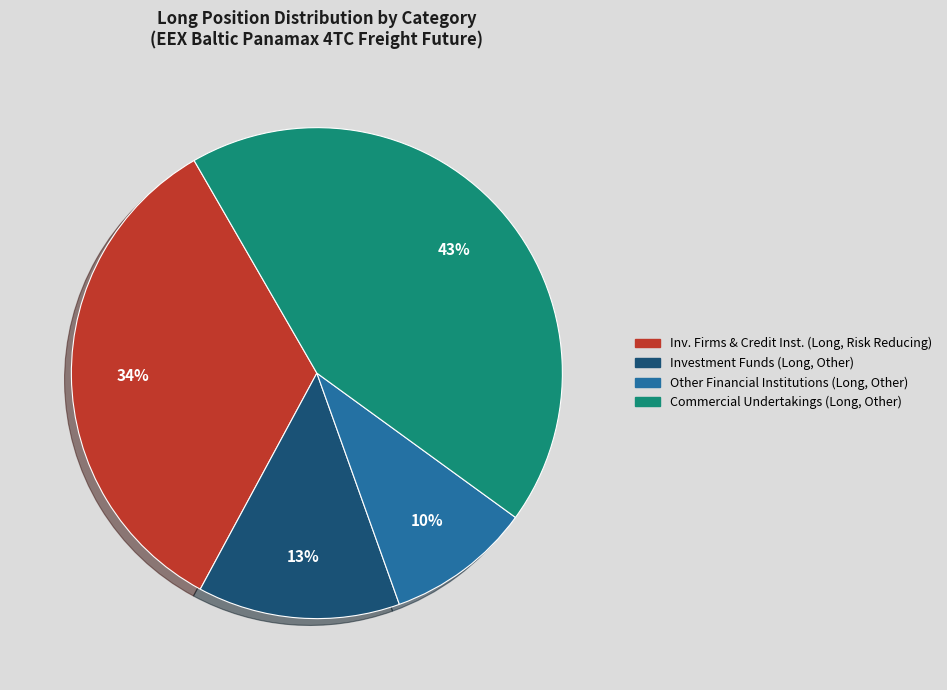

To the nearest percent, what is the average slice percentage?

25%